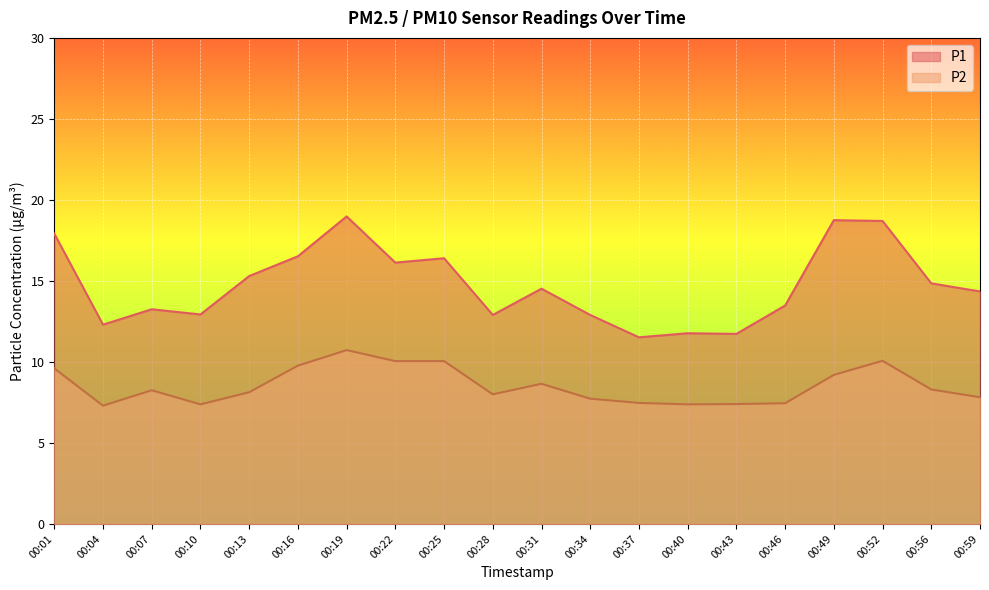

Is the value of P2 at 00:07 greater than the value of P1 at 00:01?

No